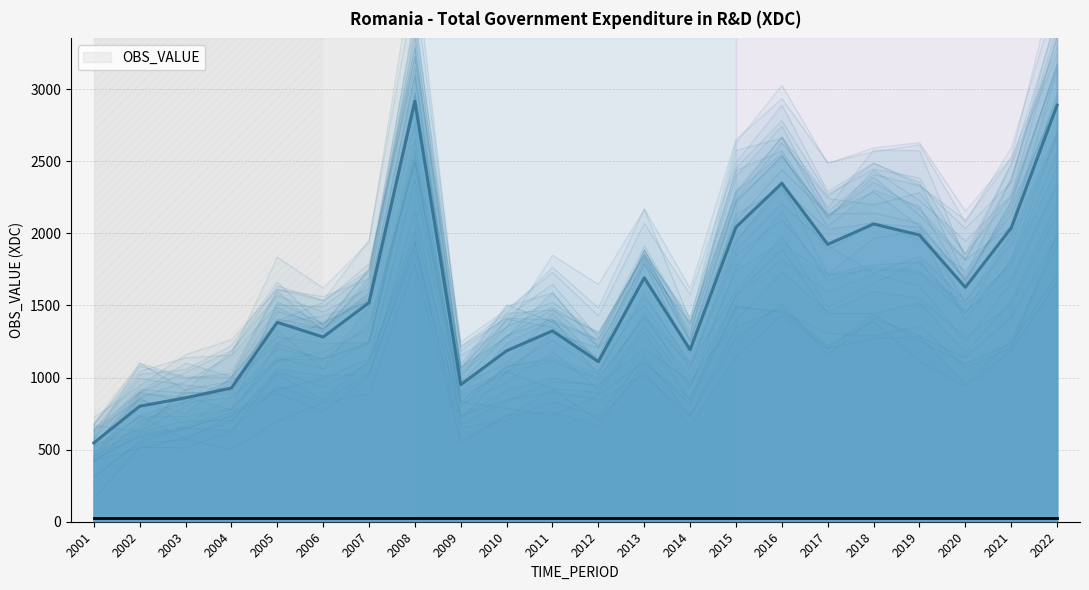

True or false: the data shows 616.3 at 2008.

False